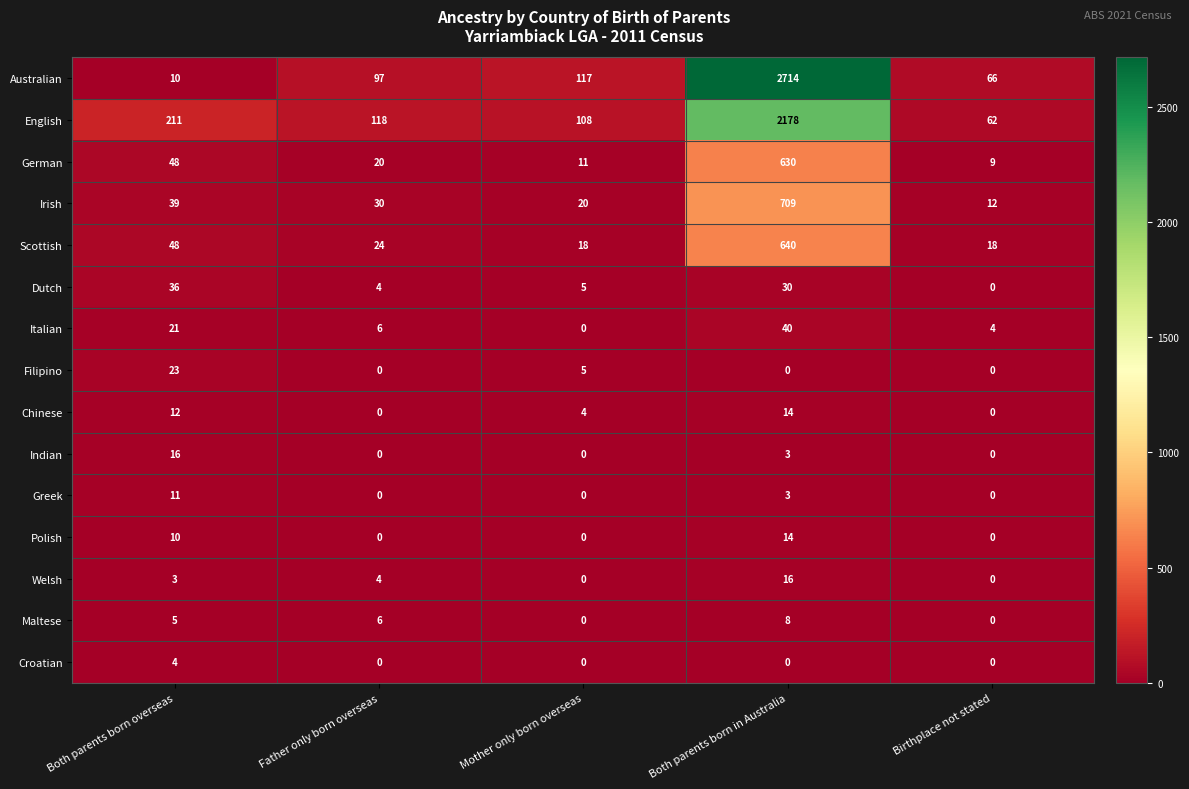

What is the average value of the German series?

144